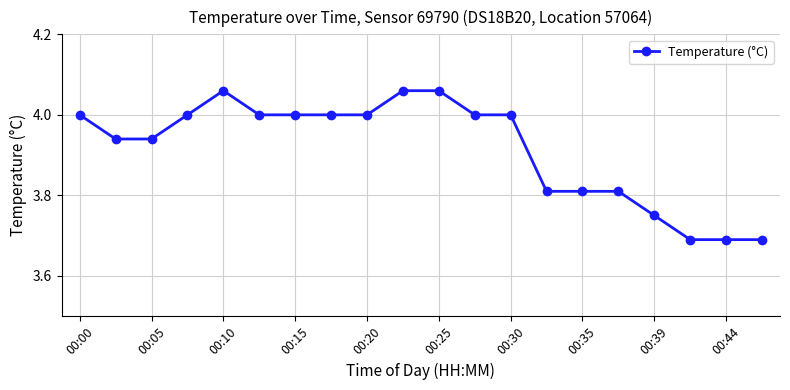

What is the sum of all values?

78.3